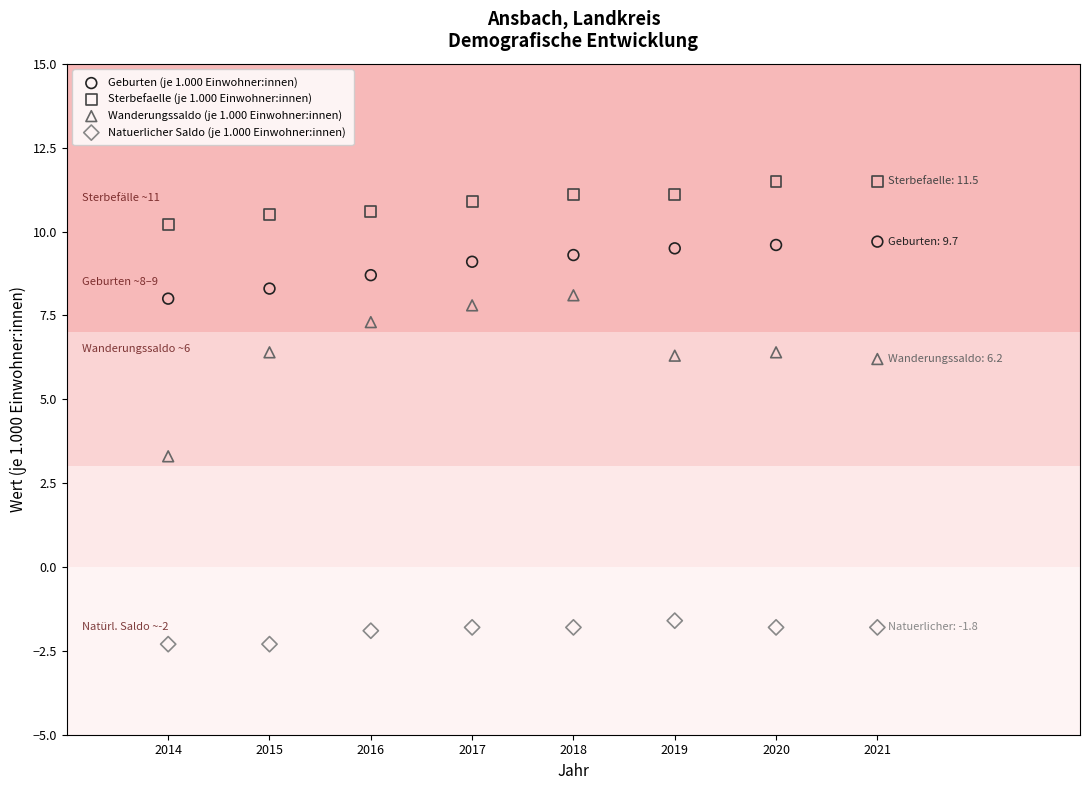

Which series has the largest Y range (max minus min)?

Wanderungssaldo (je 1.000 Einwohner:innen)